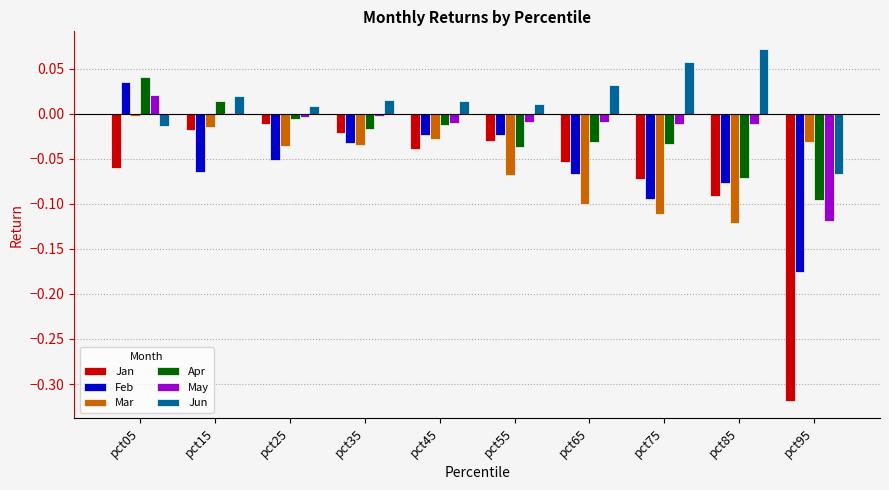

The value of Feb at pct05 is 0.0. True or false?

True